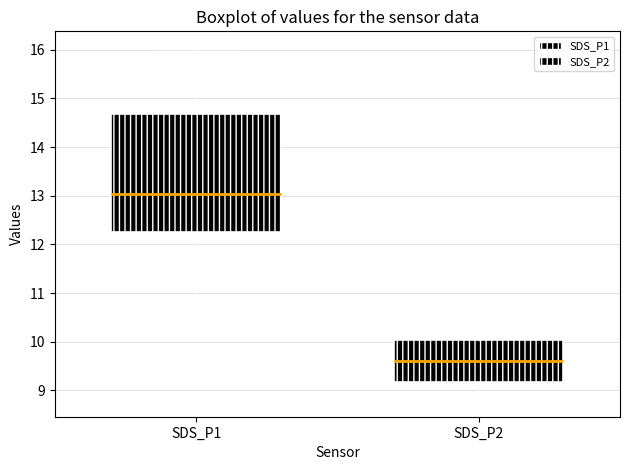

Comparing the boxes themselves (not the whiskers), which one is the tallest?

SDS_P1